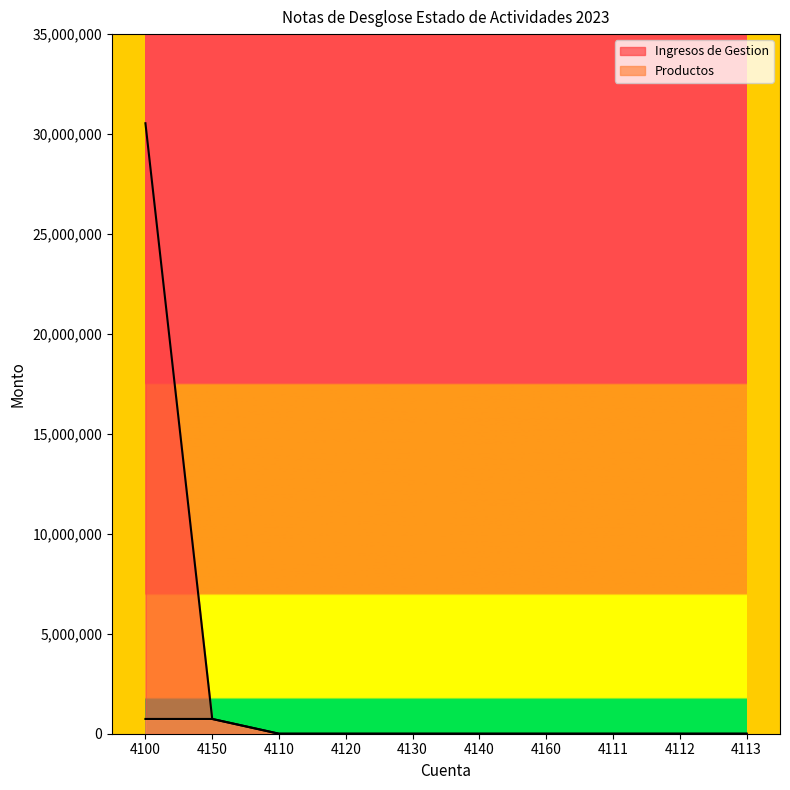

Does the chart have visible grid lines?

No